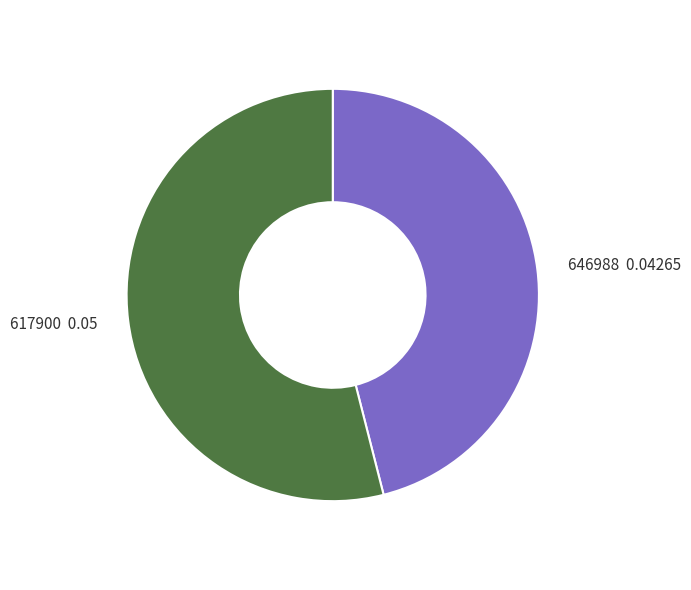

How many slices are in this pie chart?

2